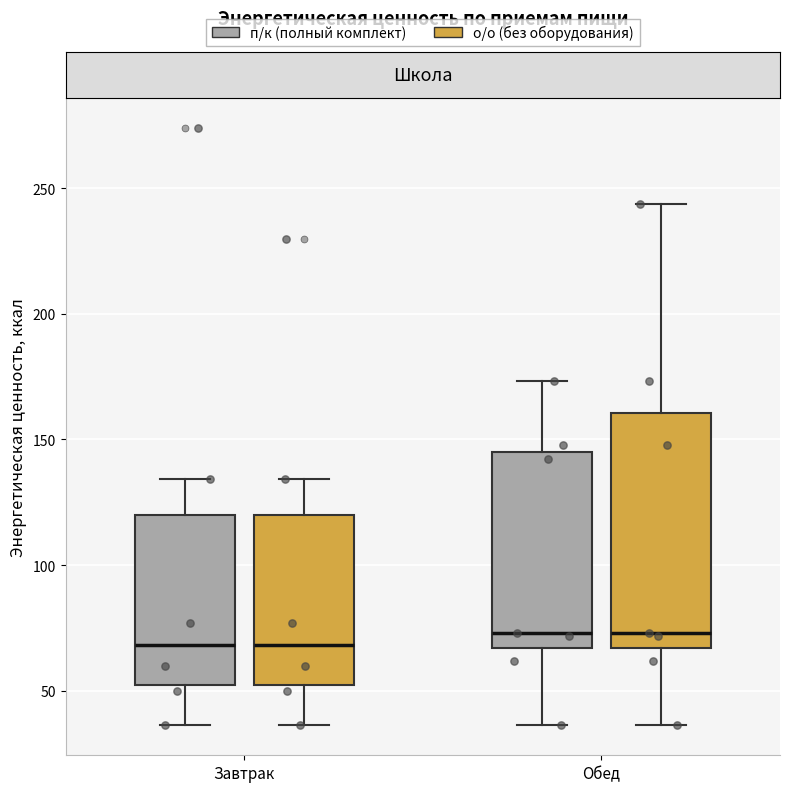

Which box is the tallest, from its lower edge to its upper edge?

Обед (о/о (без оборудования))